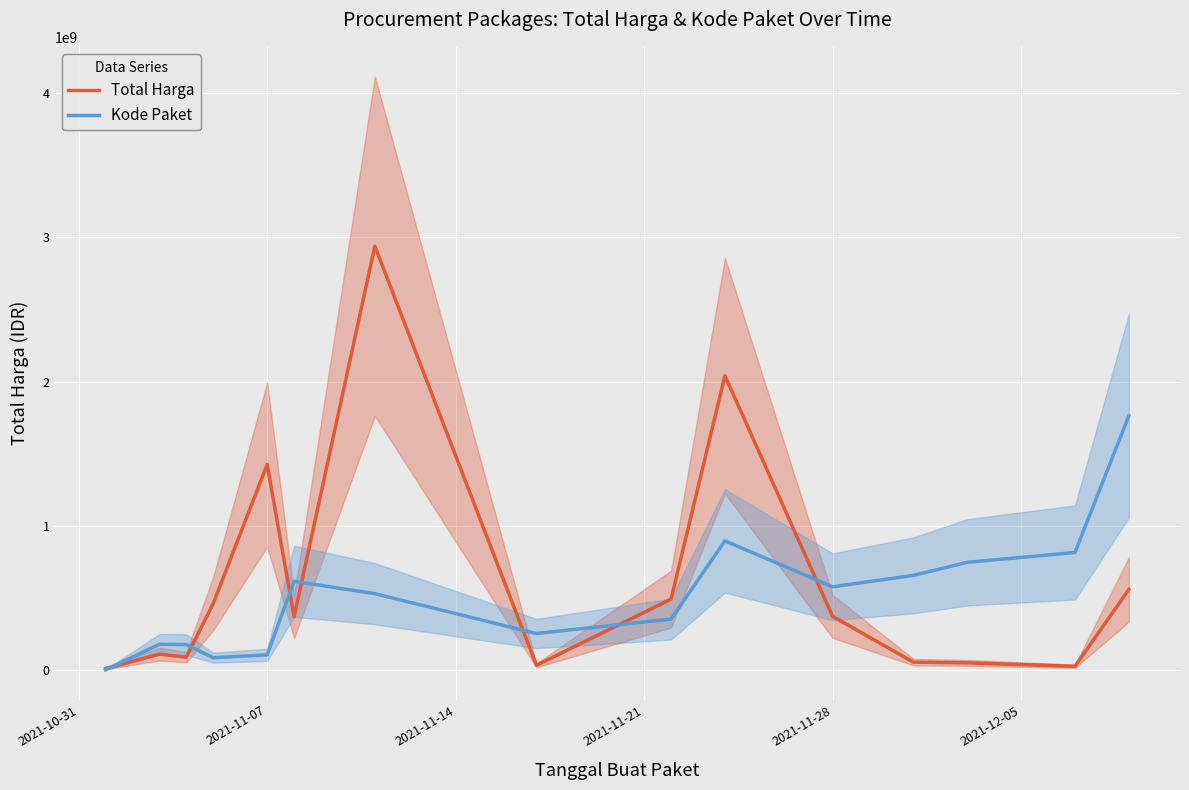

At which label is Total Harga closest to 1476110870?

2021-11-07